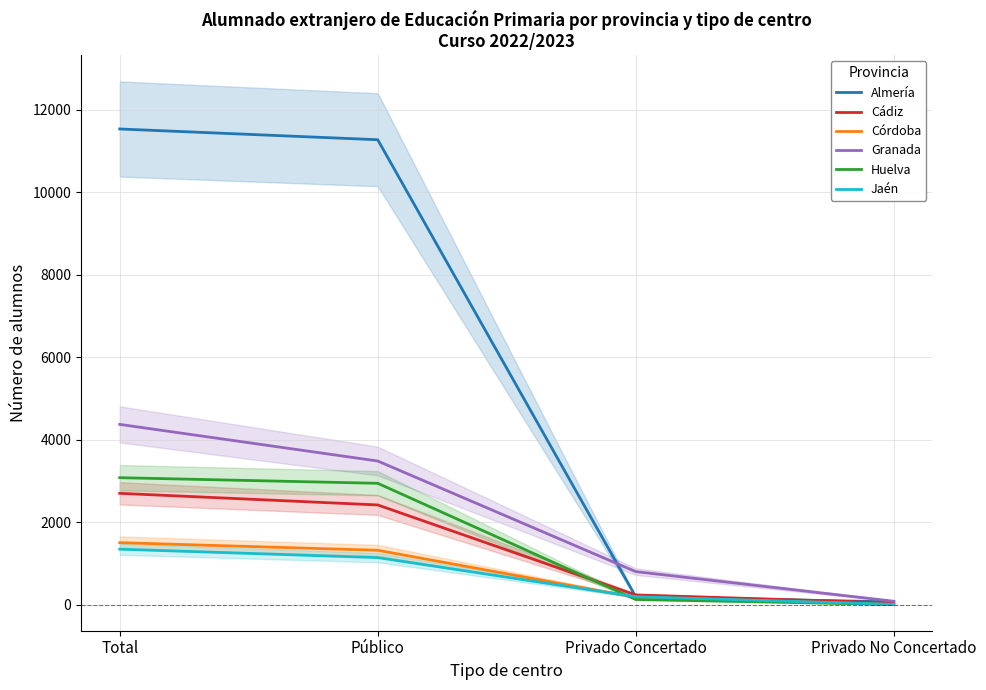

What is the difference between the second highest and second lowest values in the Jaén series?

948